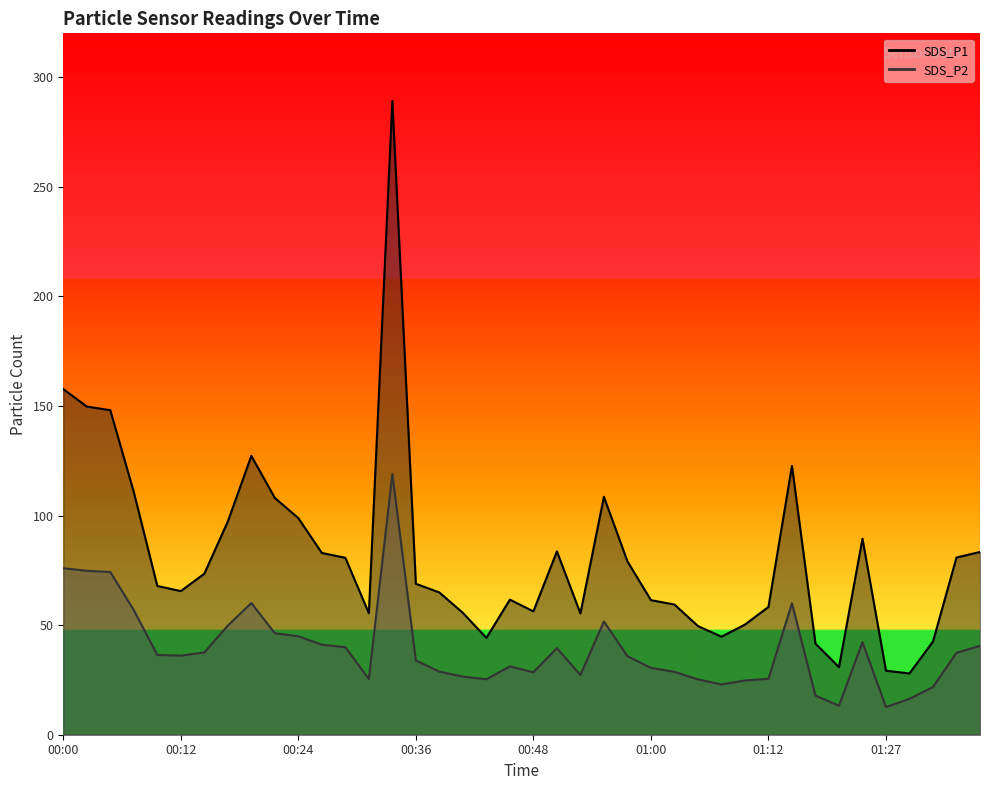

What is the value of the SDS_P1 point at the 29th from the left?

44.7